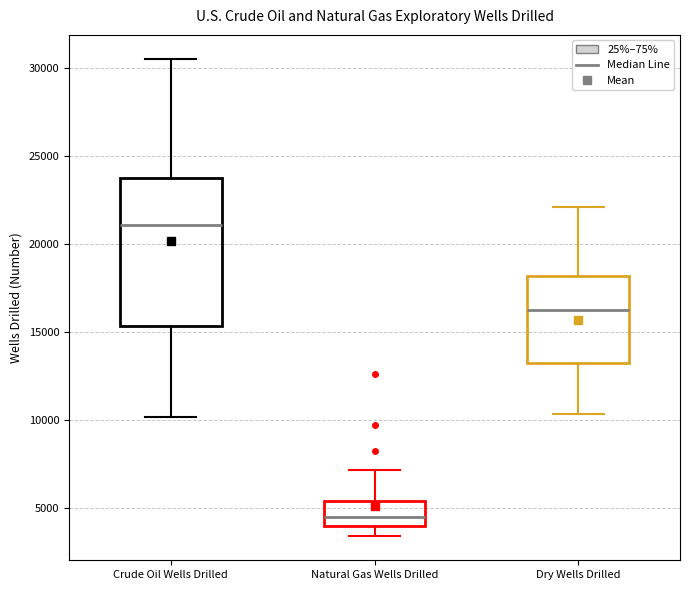

Which box's median line is the highest?

Crude Oil Wells Drilled